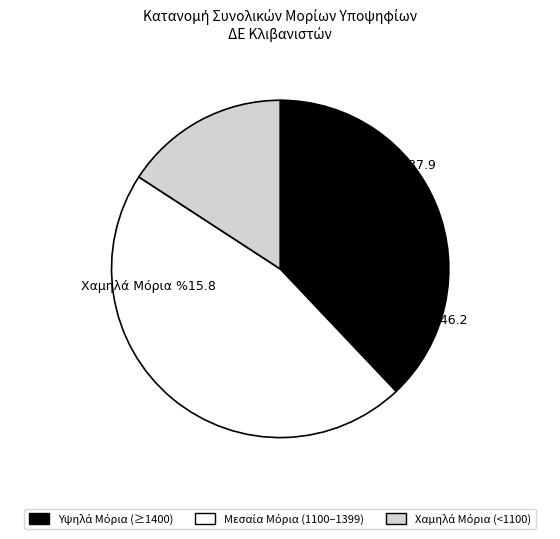

Does any single category account for the majority?

No